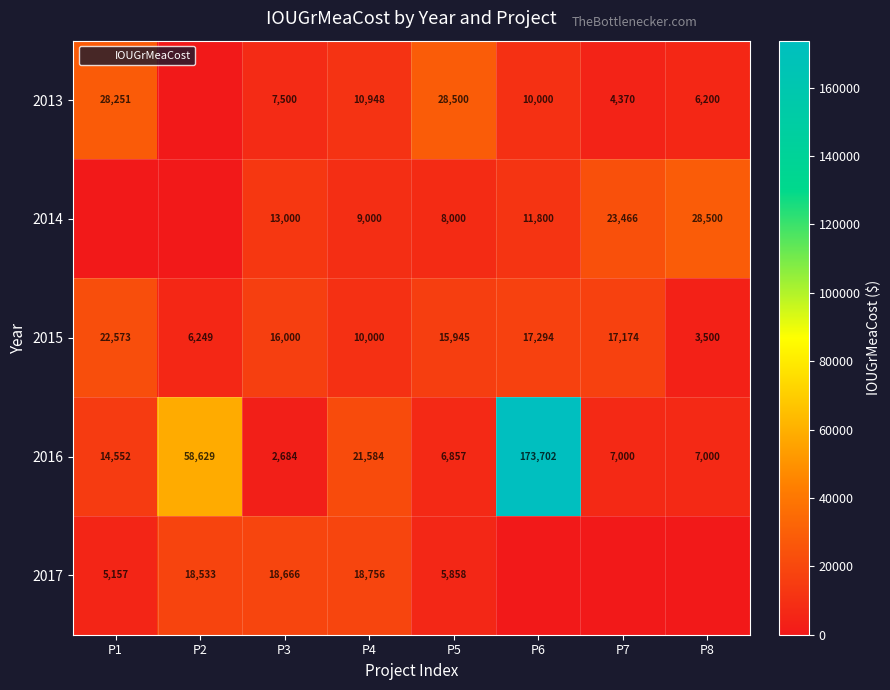

What is the difference between the 2013 values at P5 and P1?

249.2